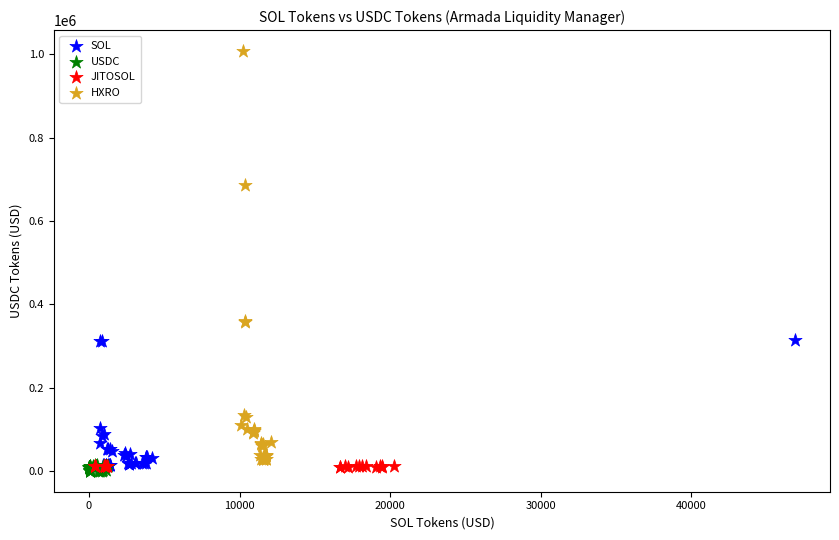

Which series has the largest Y range (max minus min)?

HXRO